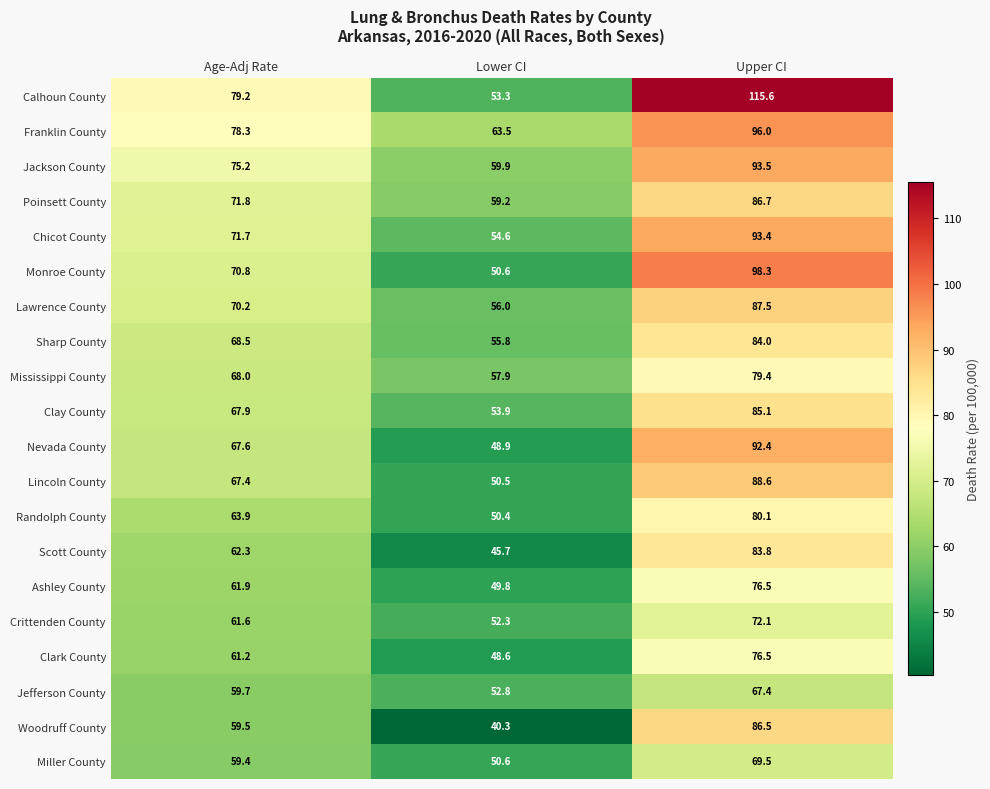

Count the number of categories in the chart.

3